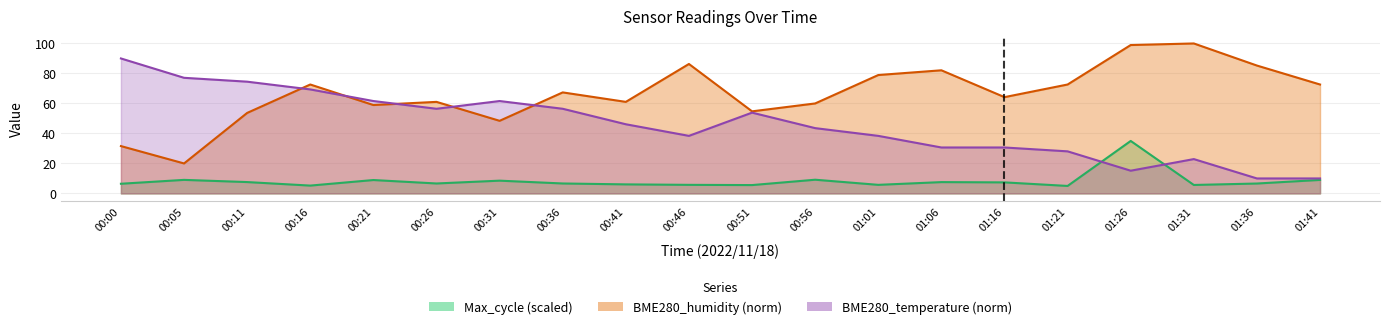

List the series in order of their peak value, lowest first.

Max_cycle, BME280_temperature, BME280_humidity